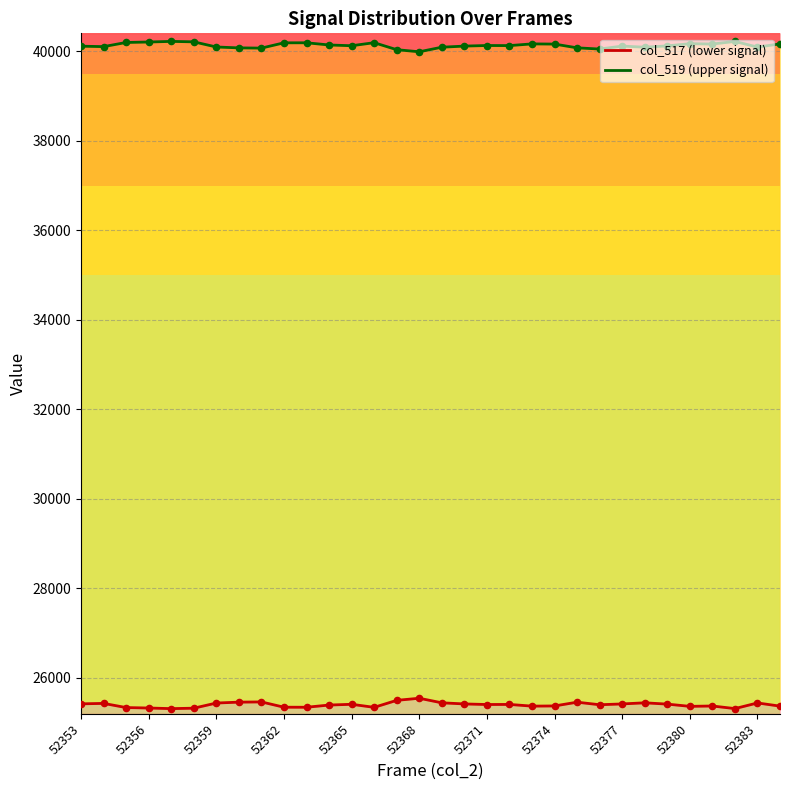

Which series has the largest Y range (max minus min)?

col_517 (lower signal)